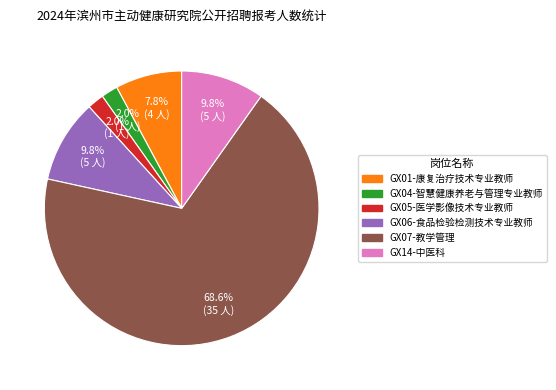

What is the ratio of the value at GX04-智慧健康养老与管理专业教师 to the value at GX05-医学影像技术专业教师?

1.0